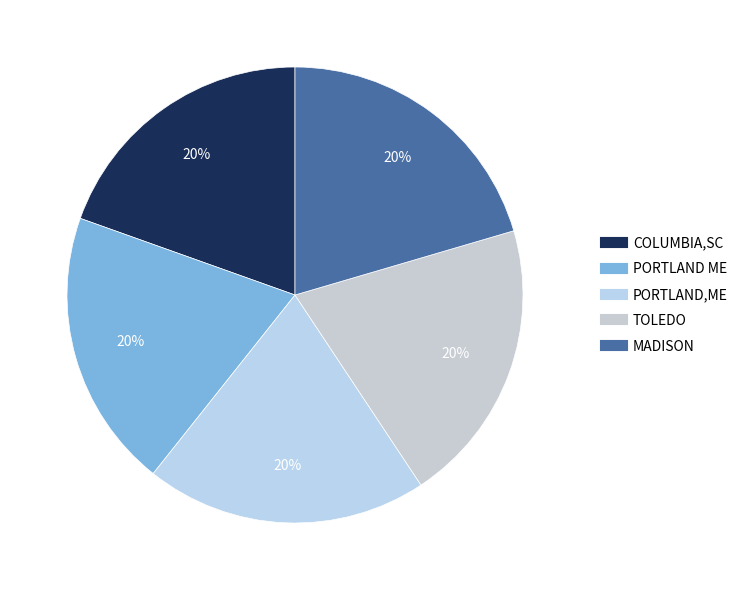

How many segments does this pie chart have?

5